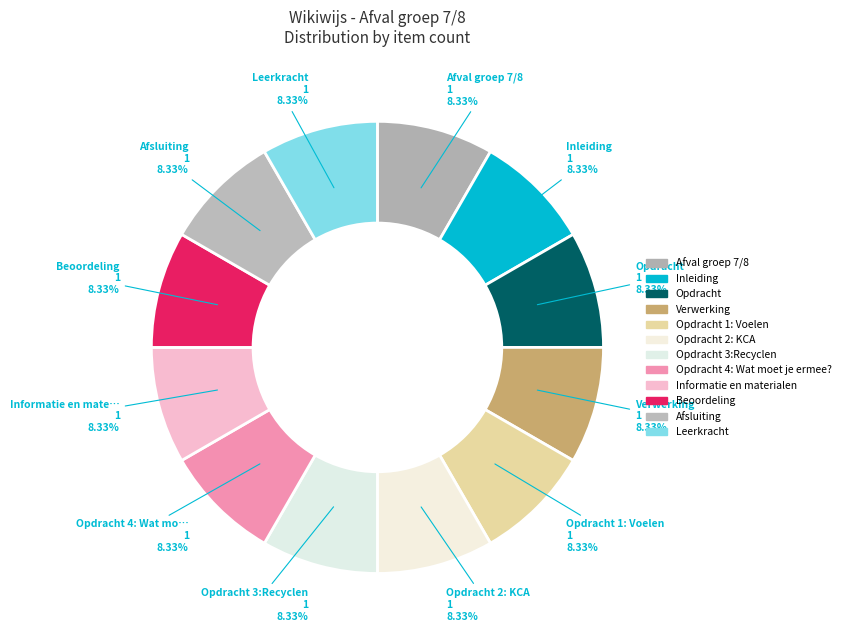

How many slices are in this pie chart?

12